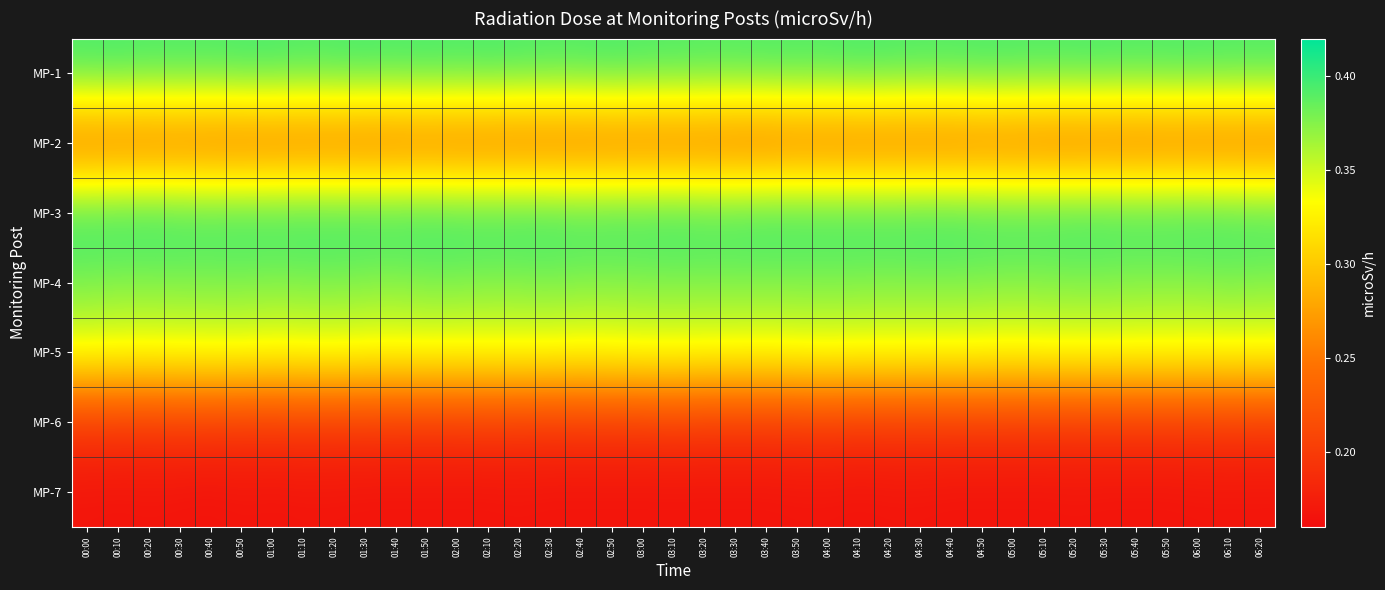

Which has a higher value, 02:20 or 04:40?

02:20